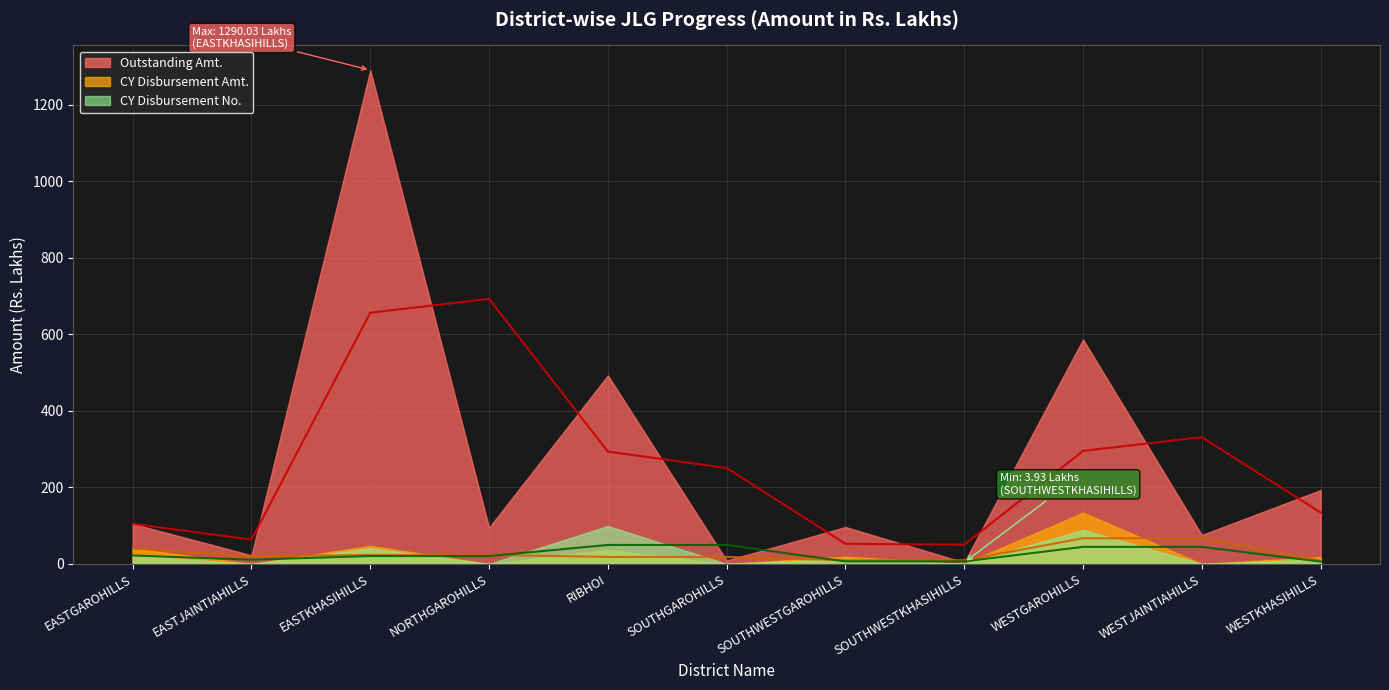

How many values in the CY Disbursement Amt. series are below 17?

5